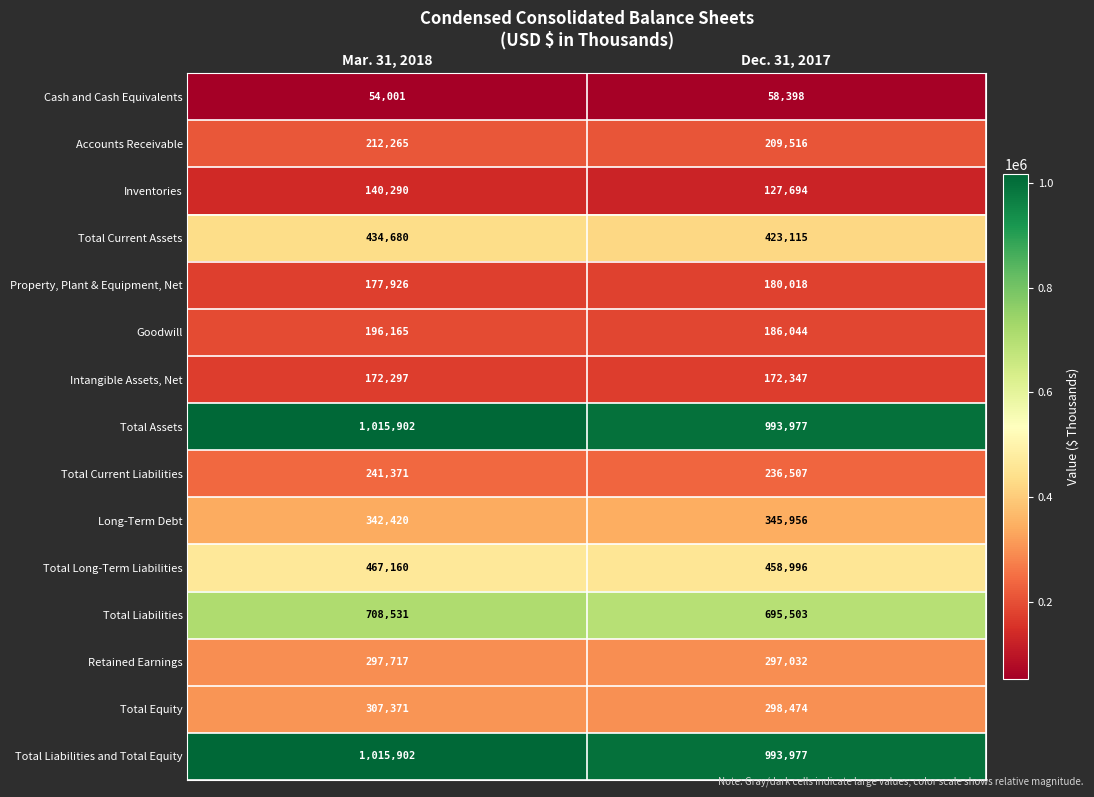

What is the spread (max minus min) of values at Mar. 31, 2018?

961901